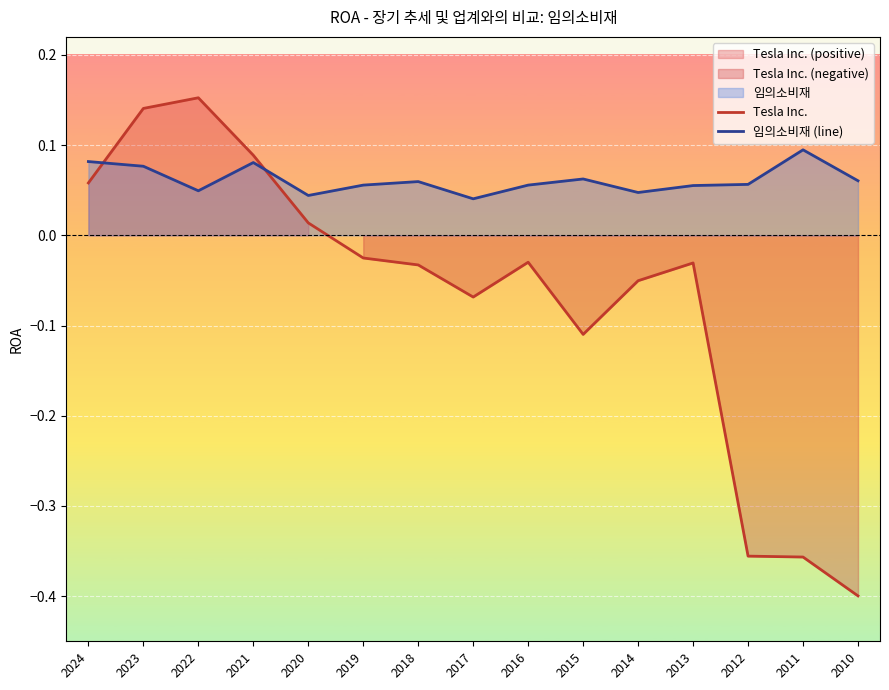

Reading left to right, extract all data points from this chart.

Tesla Inc.: 2024=0.1	2023=0.1	2022=0.2	2021=0.1	2020=0.0	2019=-0.0	2018=-0.0	2017=-0.1	2016=-0.0	2015=-0.1	2014=-0.1	2013=-0.0	2012=-0.4	2011=-0.4	2010=-0.4
임의소비재 (line): 2024=0.1	2023=0.1	2022=0.0	2021=0.1	2020=0.0	2019=0.1	2018=0.1	2017=0.0	2016=0.1	2015=0.1	2014=0.0	2013=0.1	2012=0.1	2011=0.1	2010=0.1